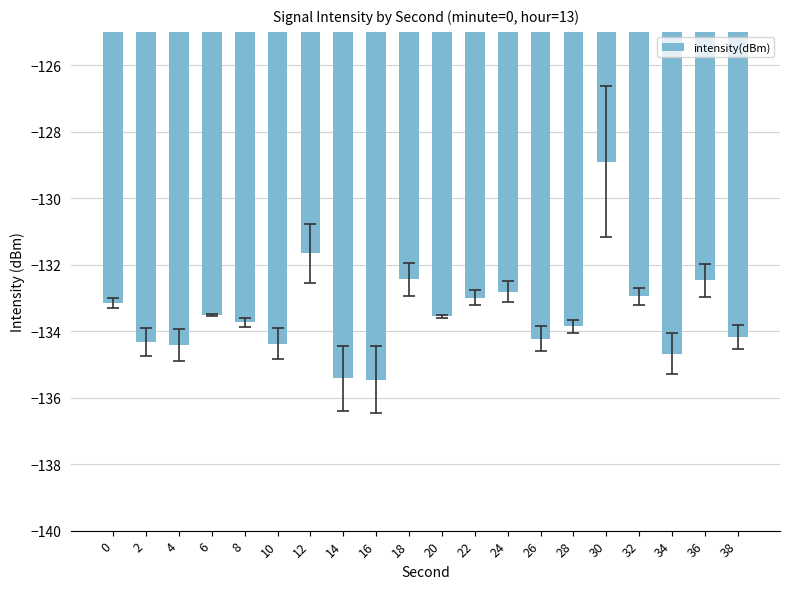

What is the minimum value shown in the chart?

-135.5